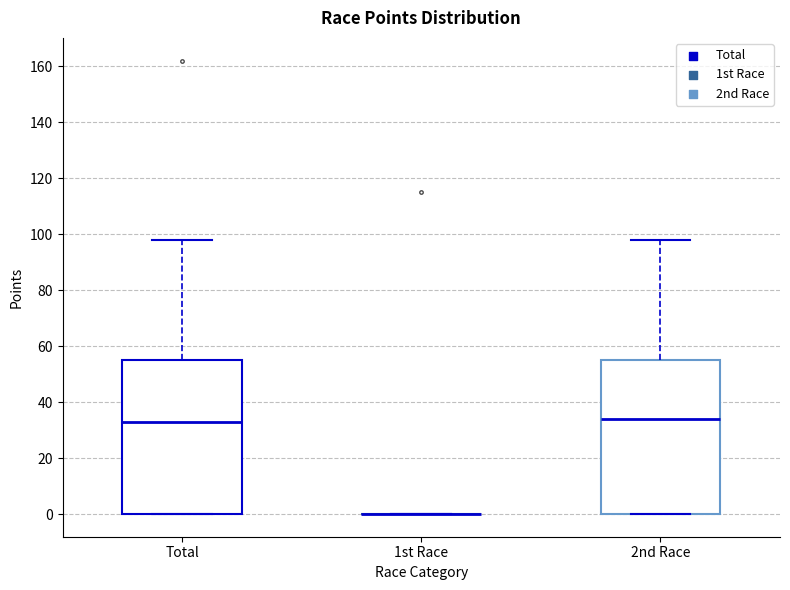

Where does the upper whisker of the box for Total end on the y-axis? The values are not printed on the chart, so give them approximately, as read against the axis.

98